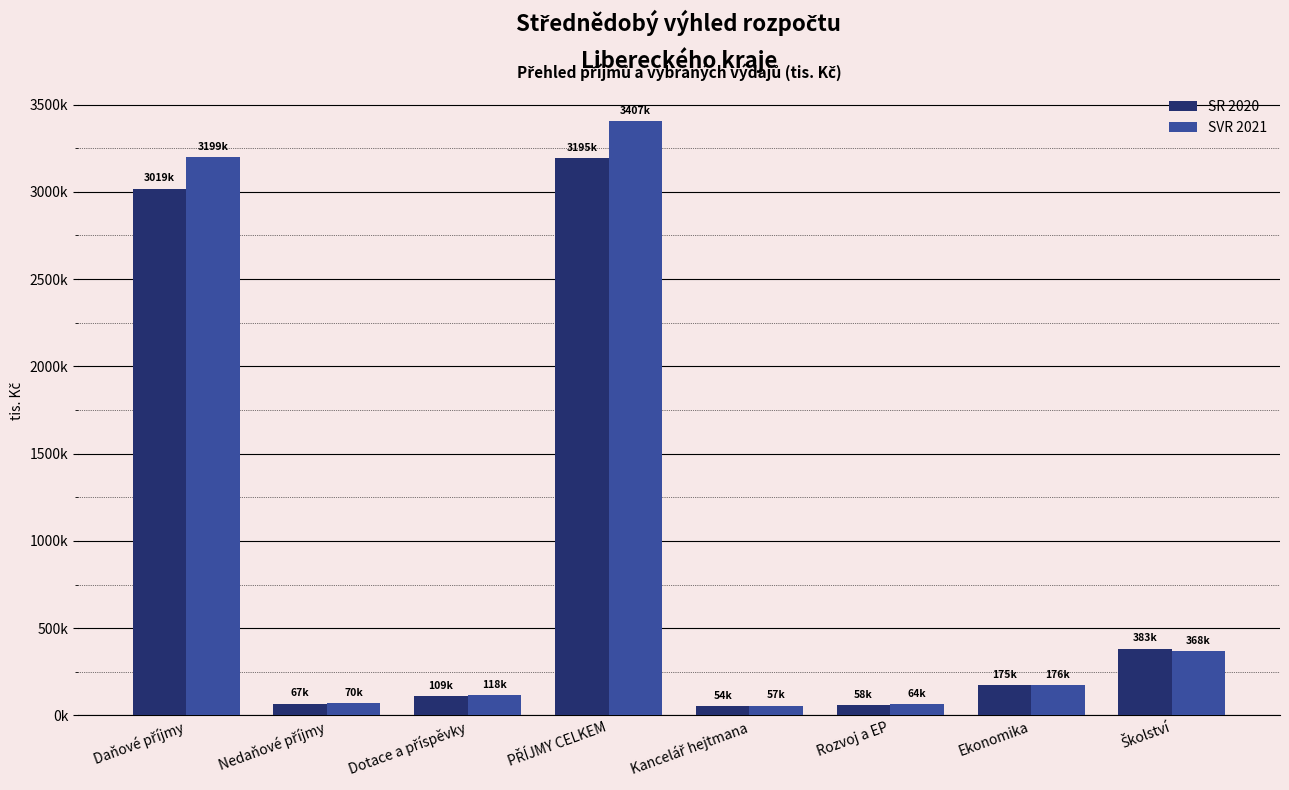

What are all the series names shown in the legend?

SR 2020, SVR 2021